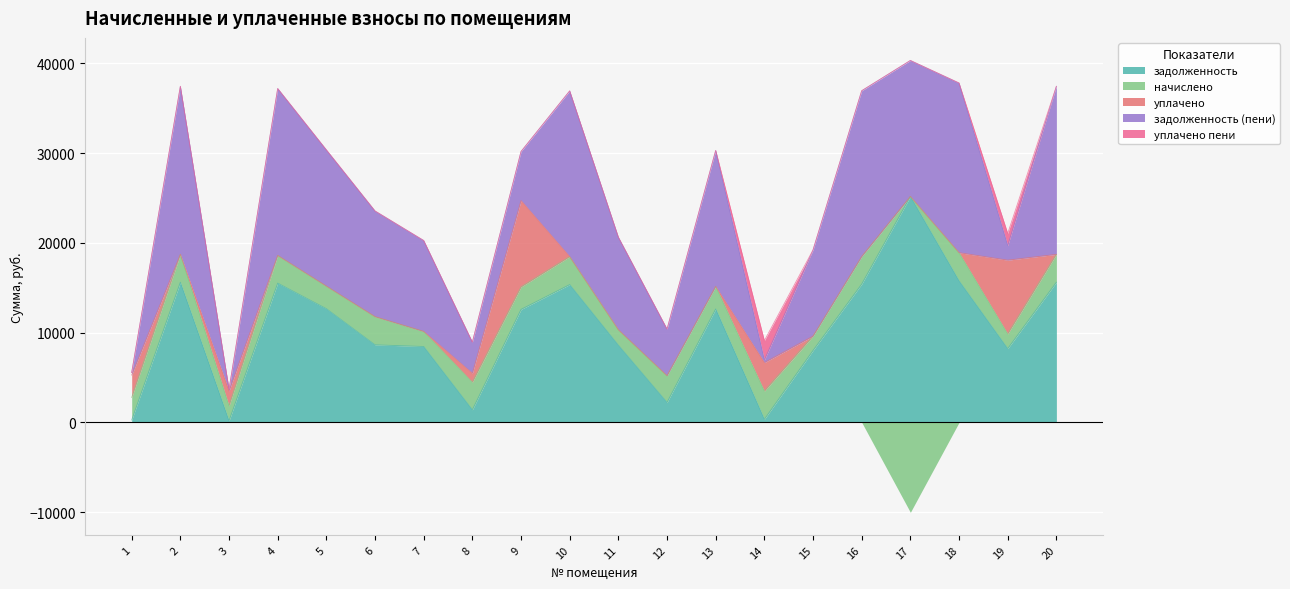

True or false: уплачено пени has a value of 612.2 at 14.

False